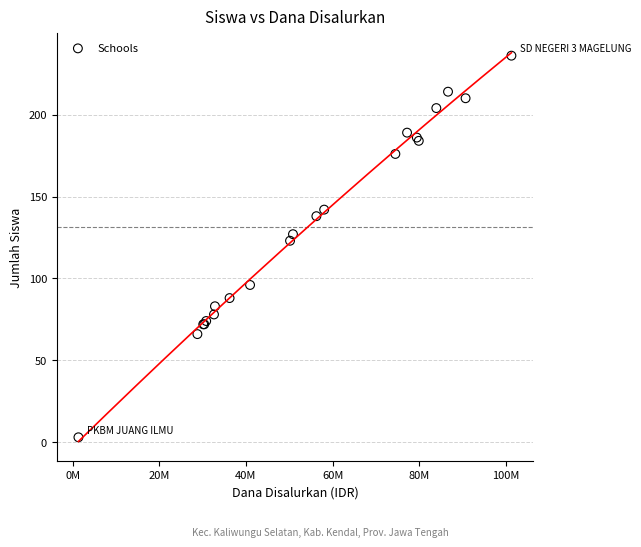

What Y value in the scatter plot is closest to 119?

123